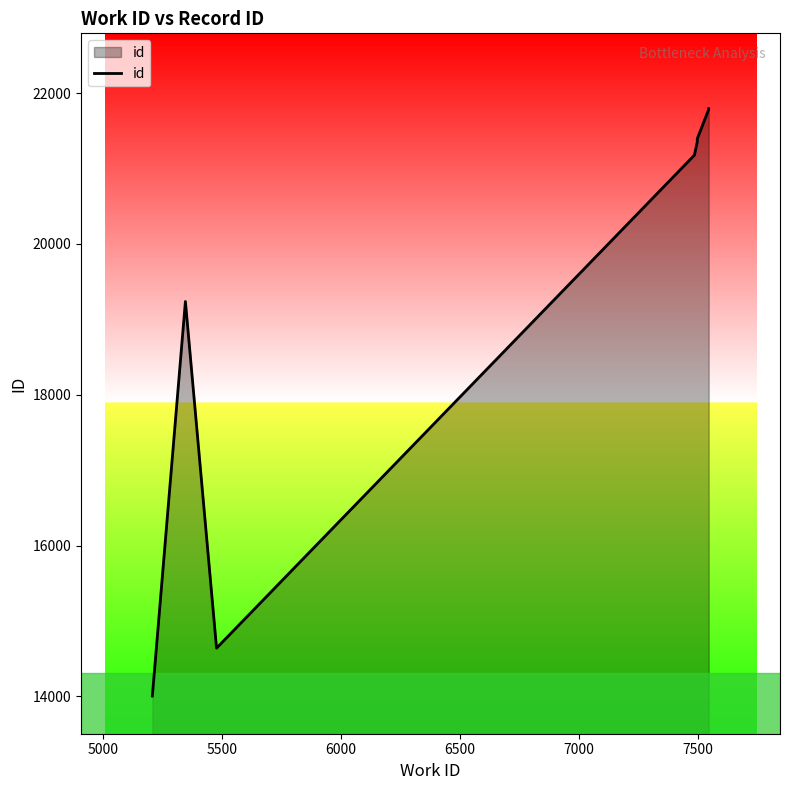

The chart shows a value of 14640 at 5500. True or false?

True